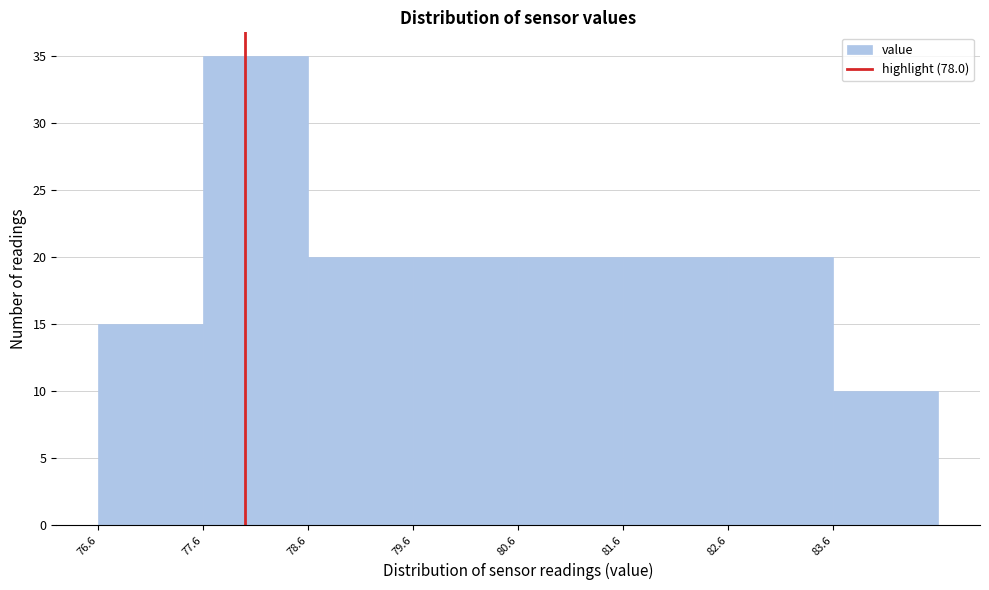

Reading left to right, list every bar in this chart as the range it spans on the x-axis followed by its height. The values are not printed on the chart, so give them approximately, as read against the axis.

76.6 to 77.6: 15
77.6 to 78.6: 35
78.6 to 79.6: 20
79.6 to 80.6: 20
80.6 to 81.6: 20
81.6 to 82.6: 20
82.6 to 83.6: 20
83.6 to 84.6: 10